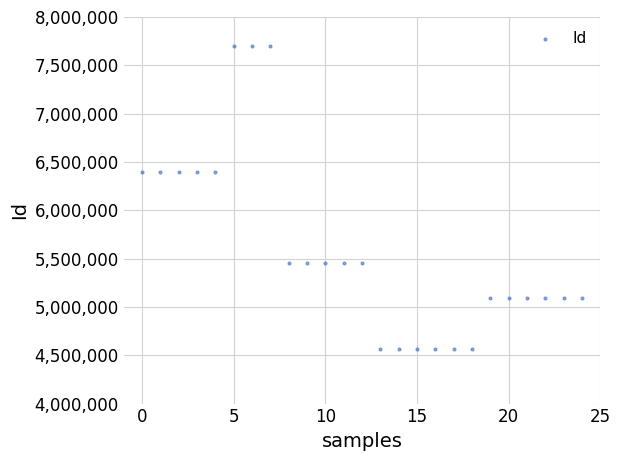

What is the range of Y values (max minus min)?

3129204